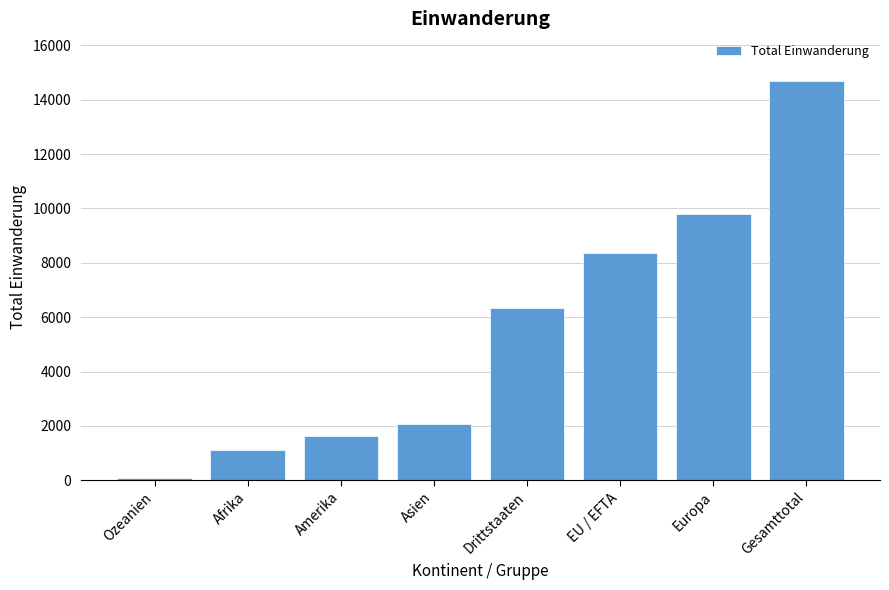

What is the approximate value at Asien?

2077